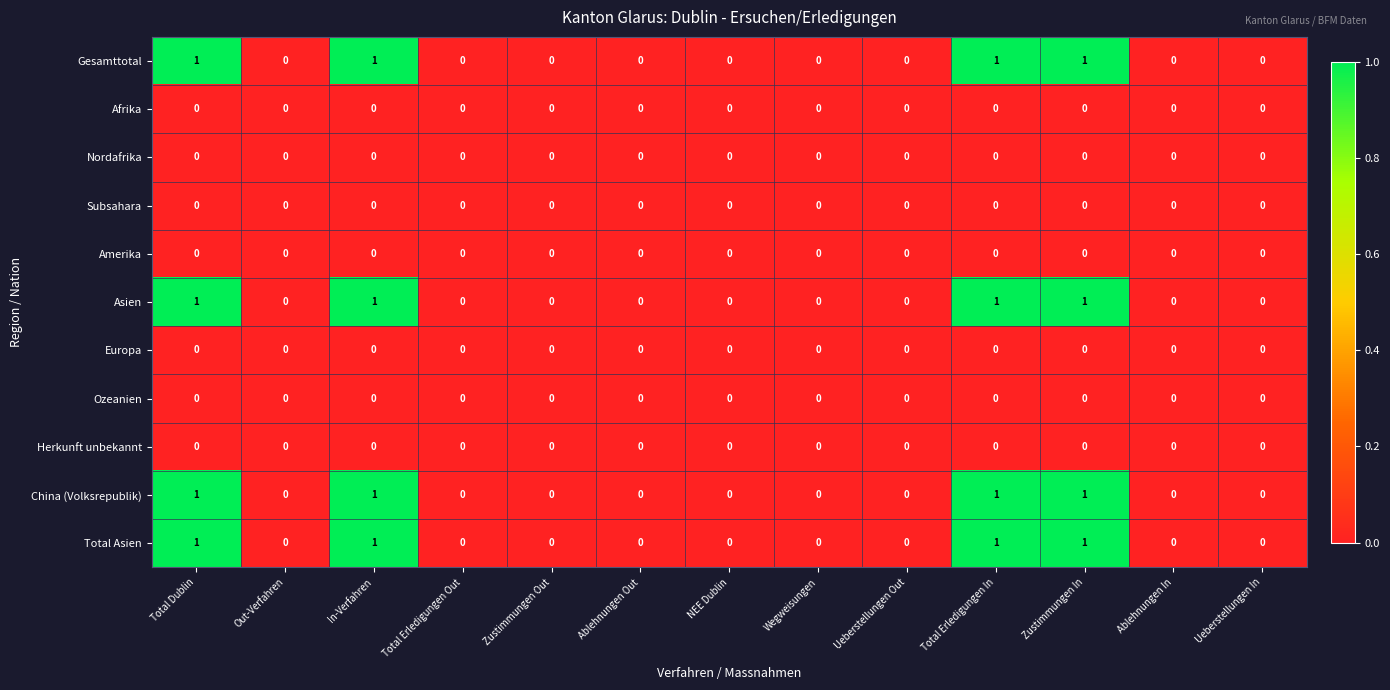

Is it true that Gesamttotal equals 1 at Ablehnungen In?

False